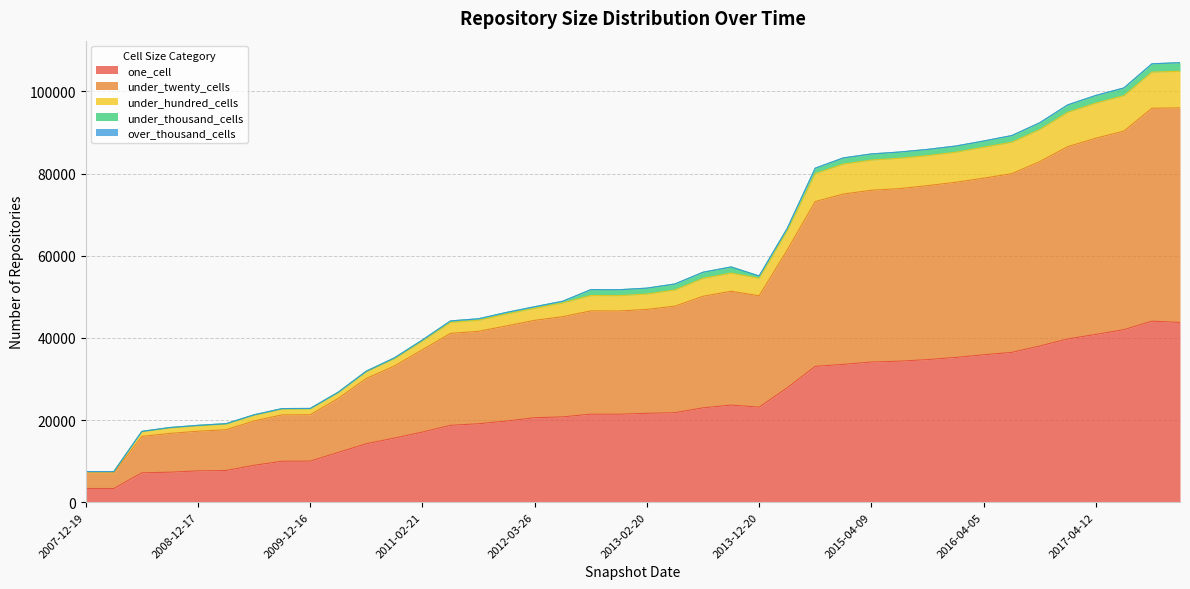

Does the chart display data point markers on the line(s)?

No